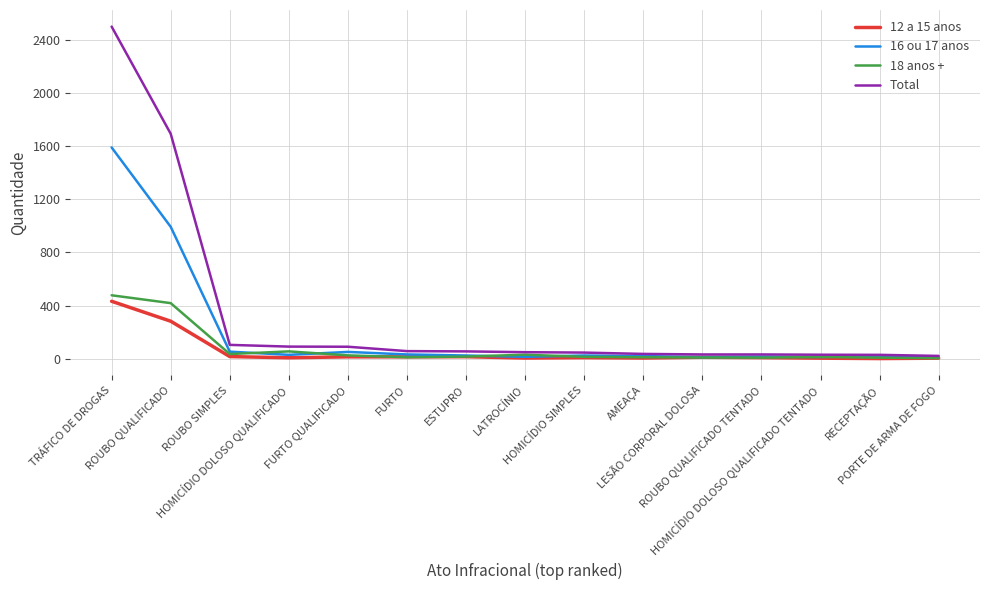

What is the difference between the maximum and minimum values in the Total series?

2477